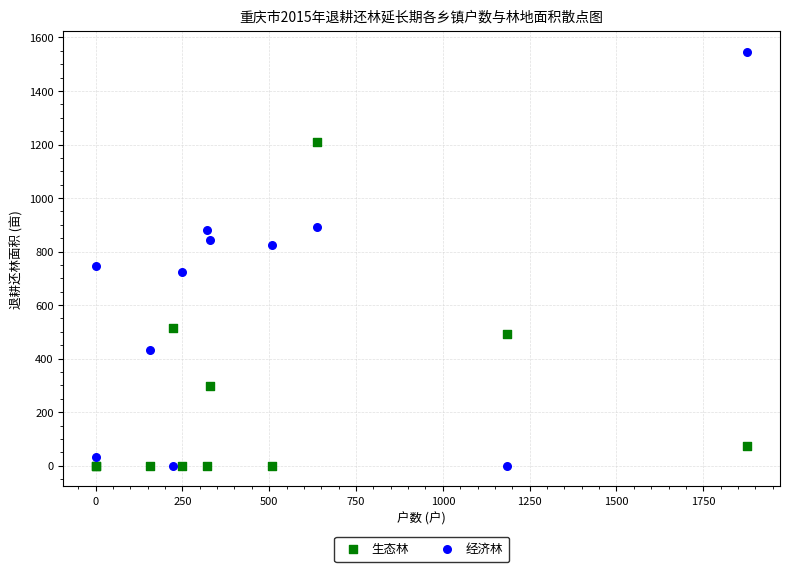

In the 经济林 series, what Y value is closest to 772?

746.5